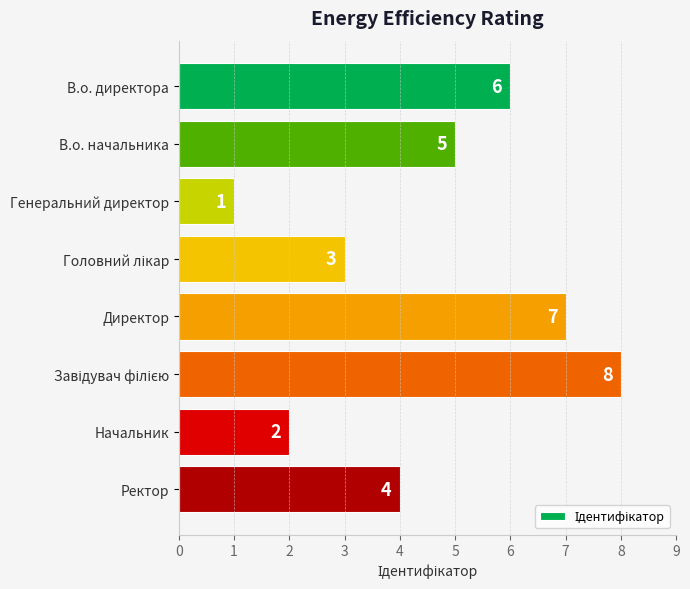

What is the maximum value shown in the chart?

8